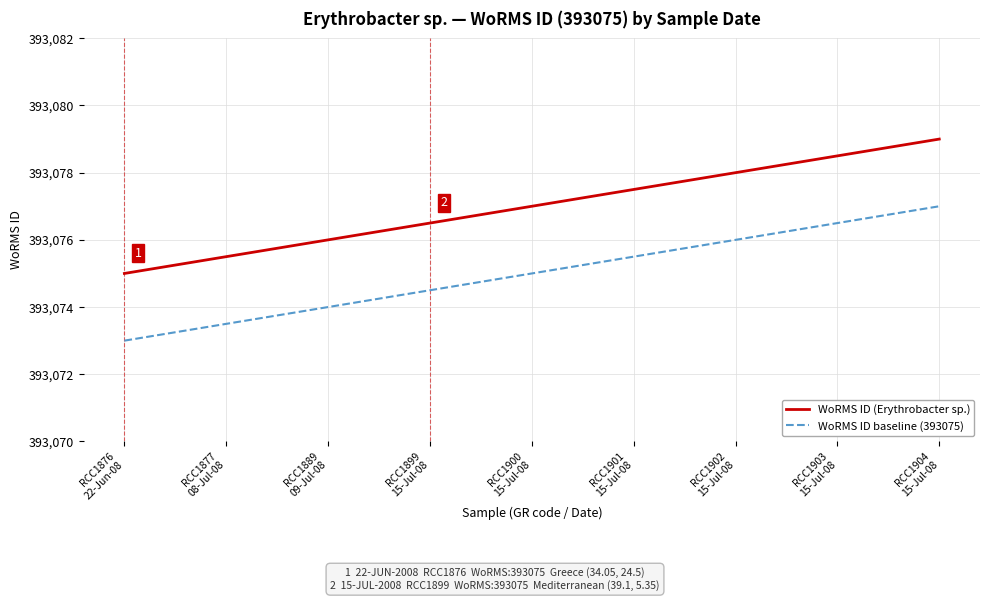

What is the maximum value shown in the chart?

393079.0